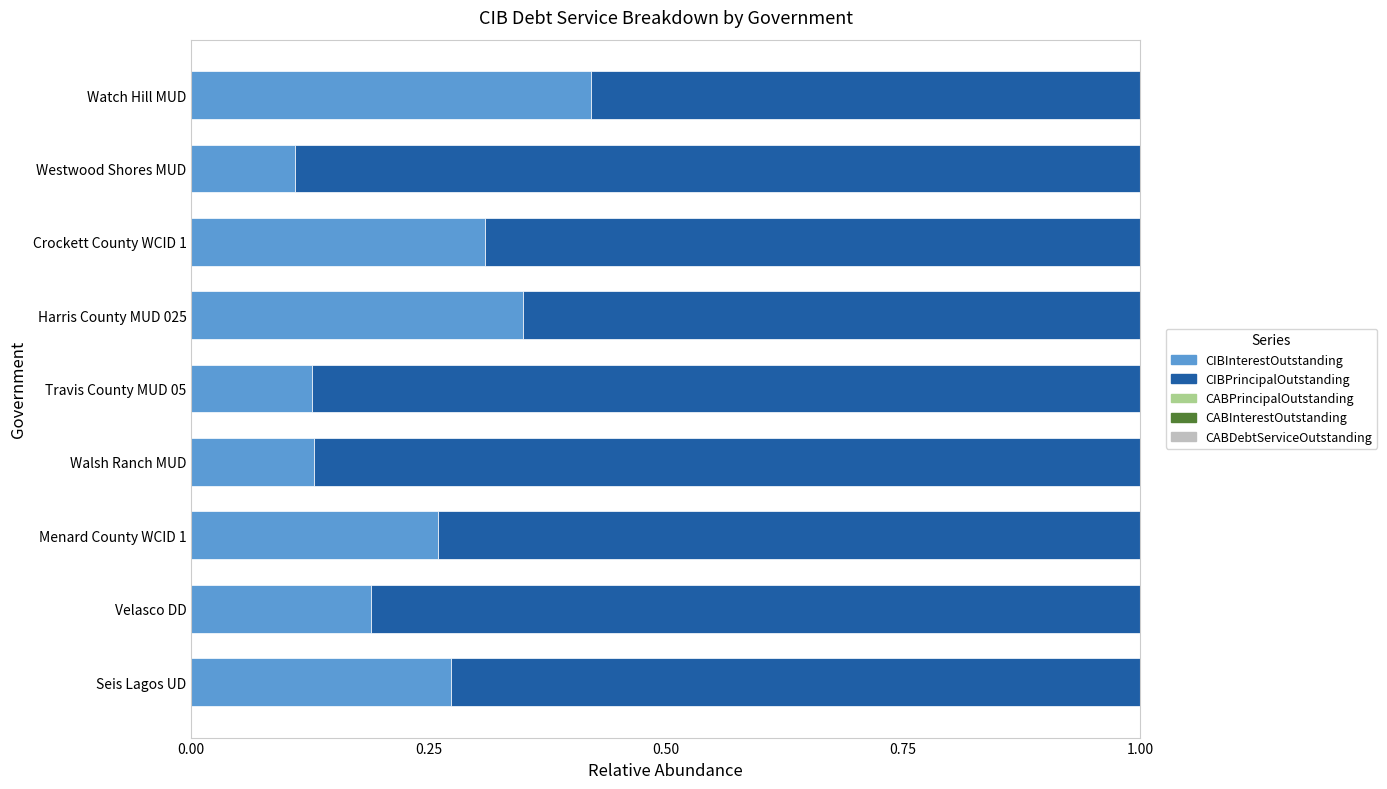

What is the total value across all series at Walsh Ranch MUD?

1.0